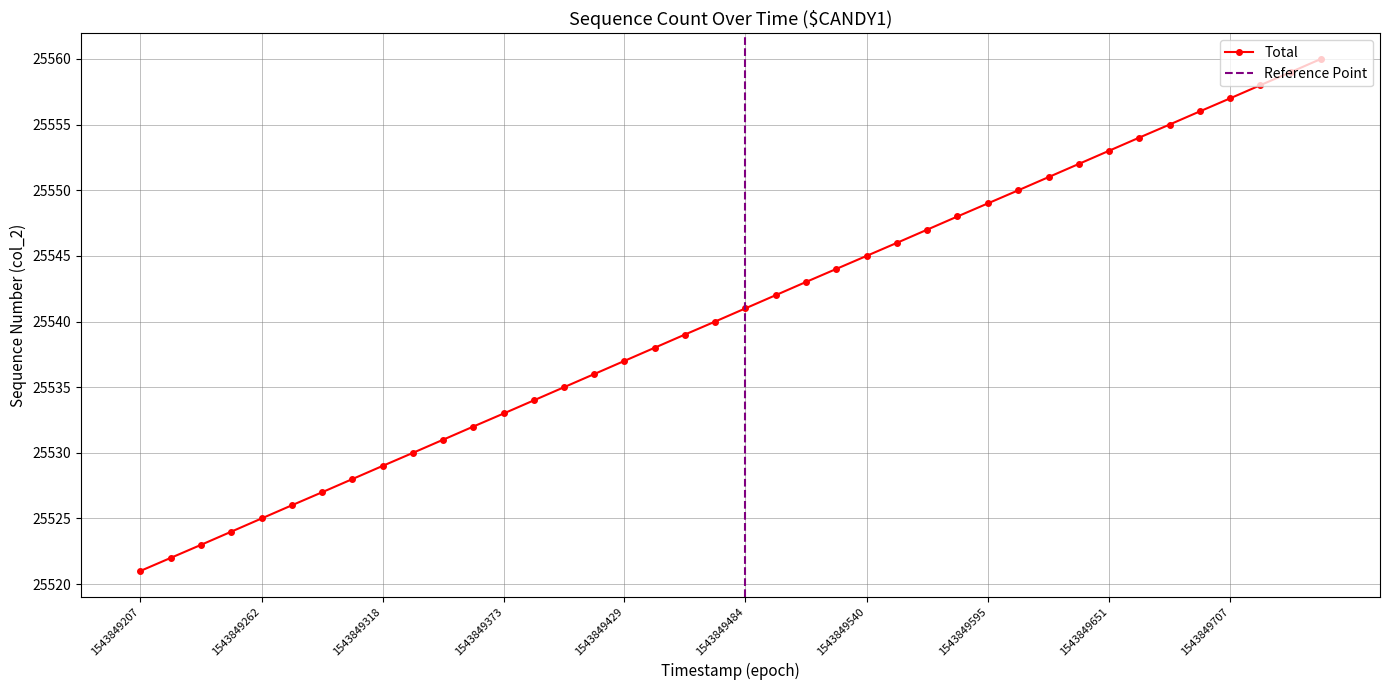

True or false: Total has more than 1 interior local peaks.

False